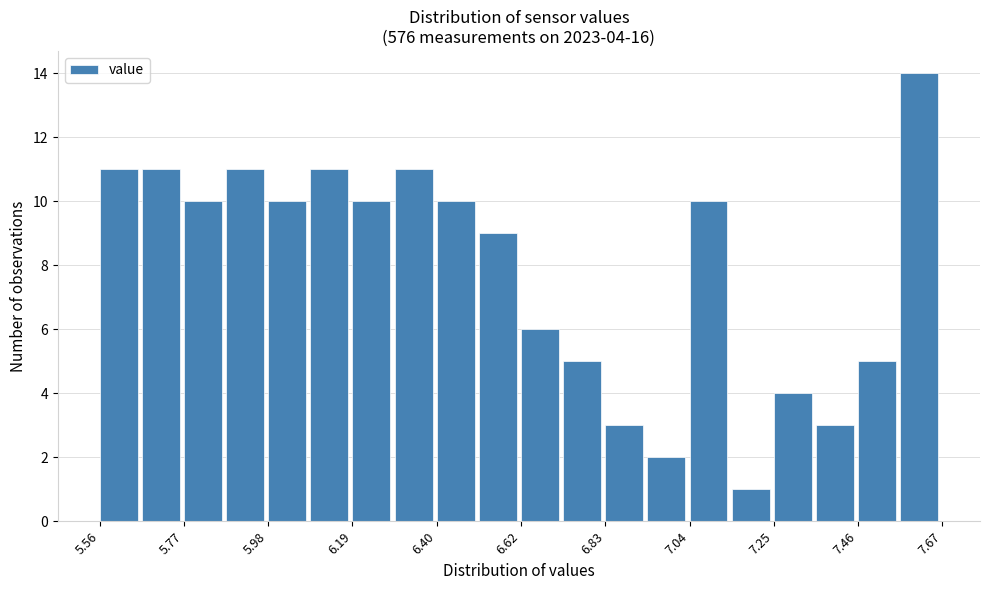

Around what value on the x-axis is the tallest bar? Give the approximate position of its centre, as read against the axis.

7.60